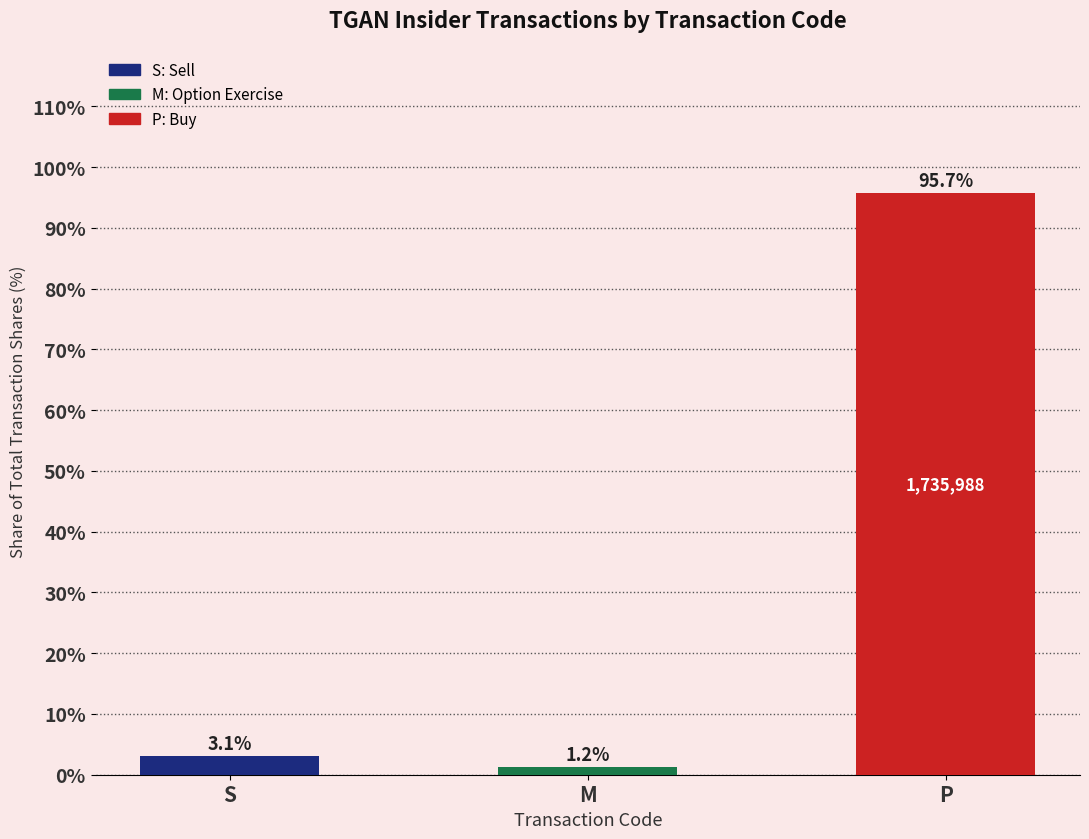

Reading left to right, transcribe all the data shown in this chart.

3.1	1.2	95.7